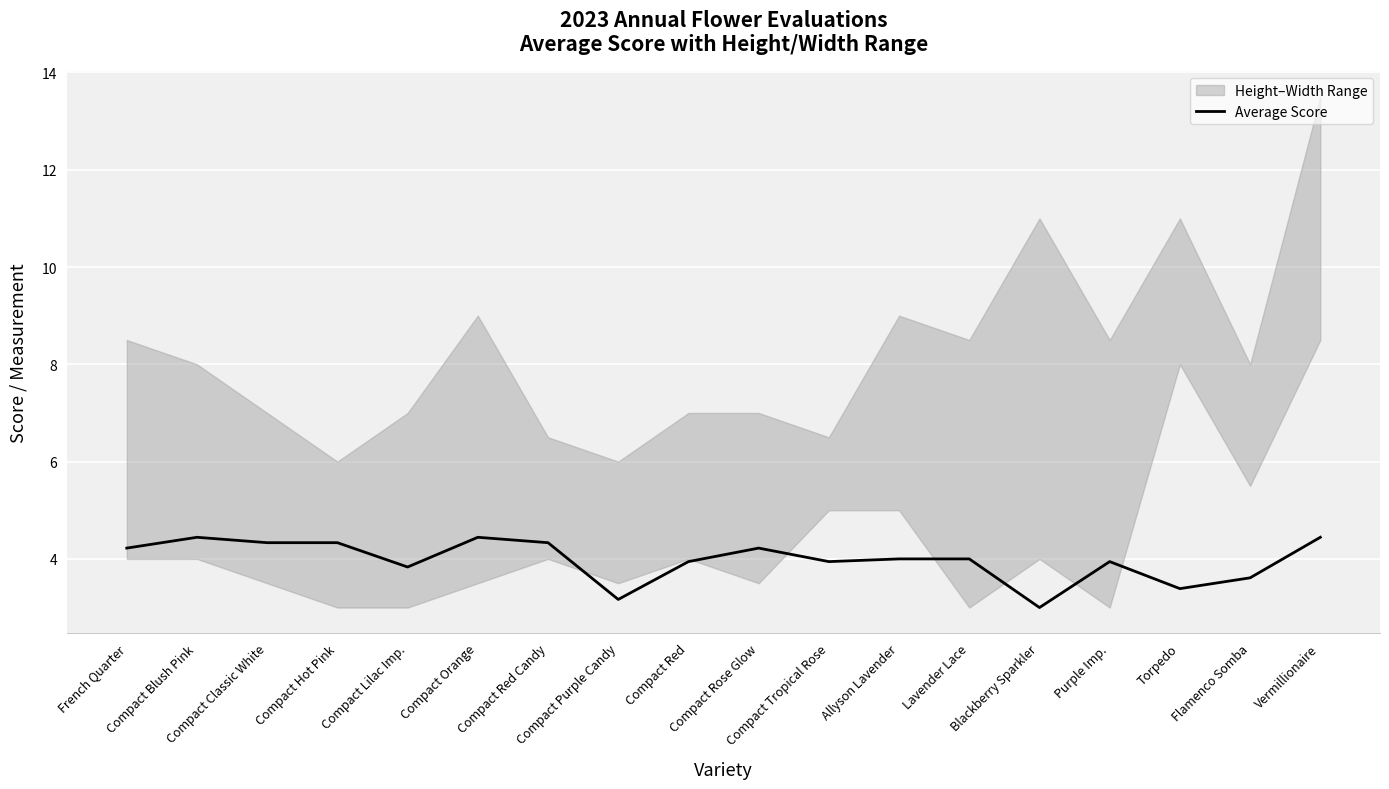

How many values are below 4?

8